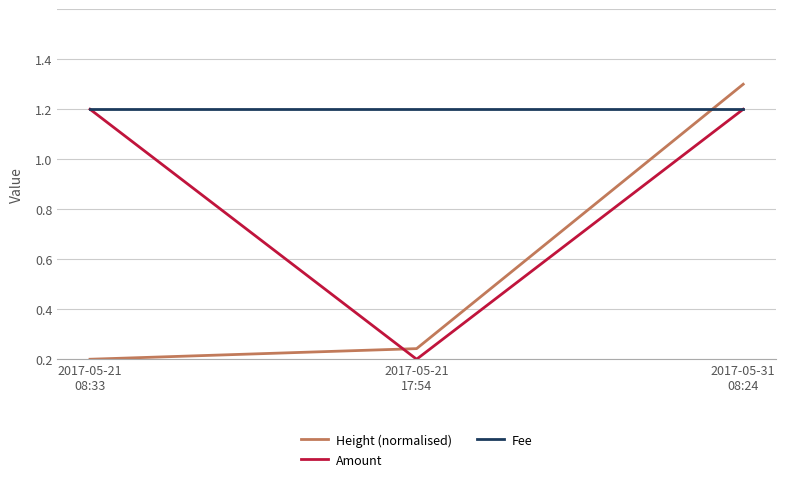

Which series has the widest spread of values?

Height (normalised)